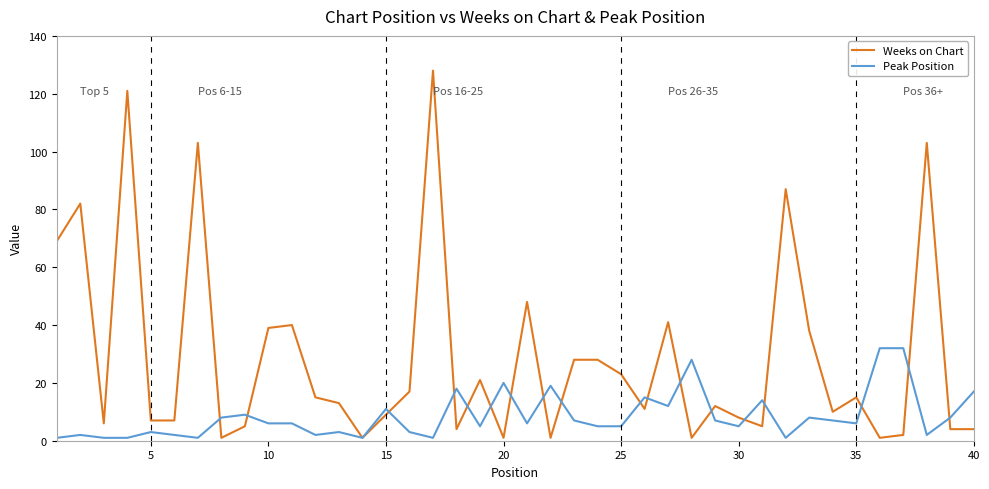

Is this an area chart (filled region under the line)?

No